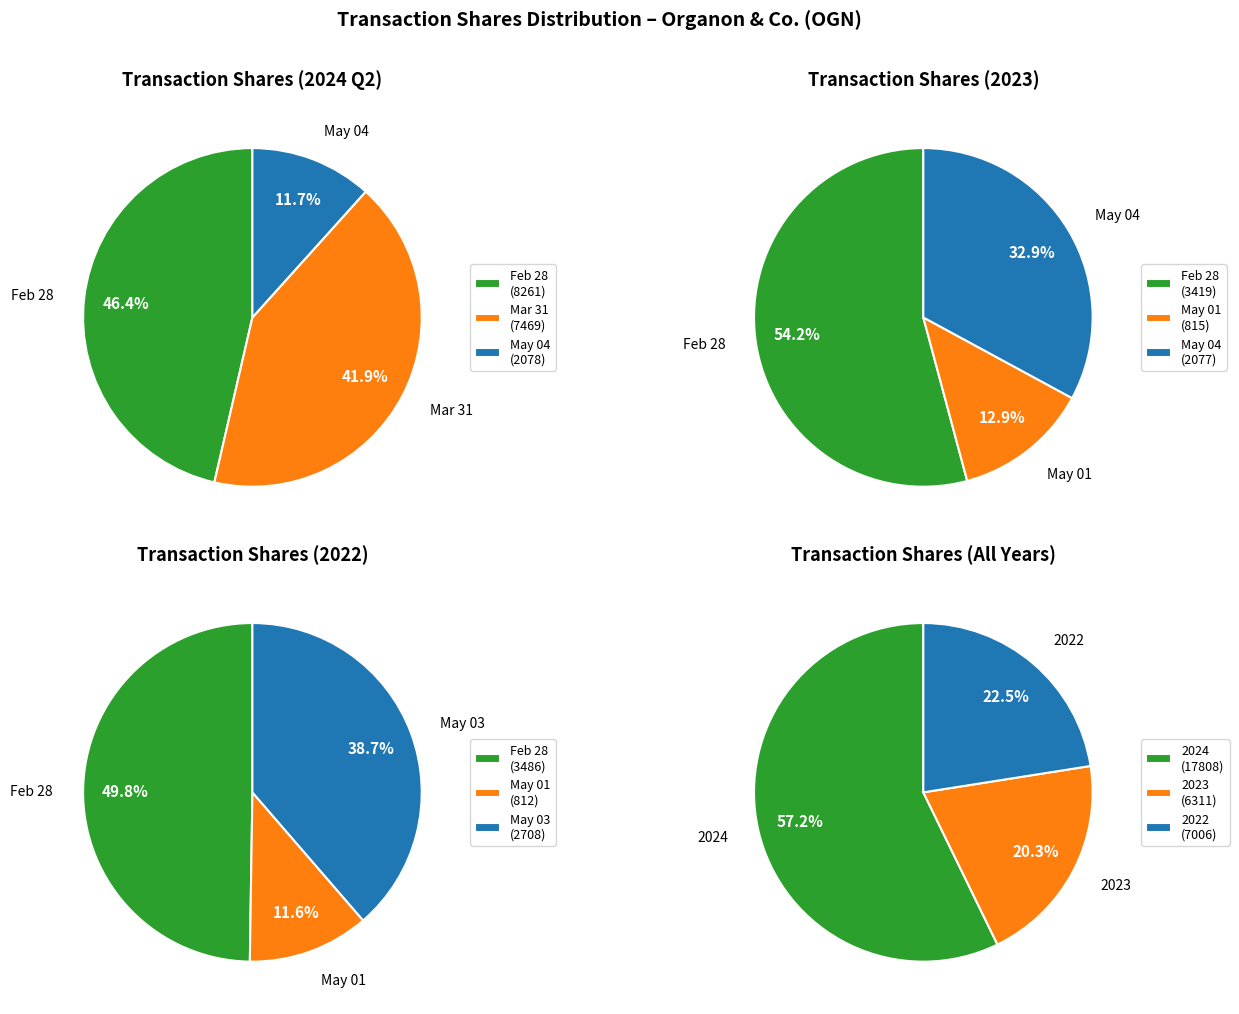

To the nearest percent, what portion does 2024-03-31 represent?

24%